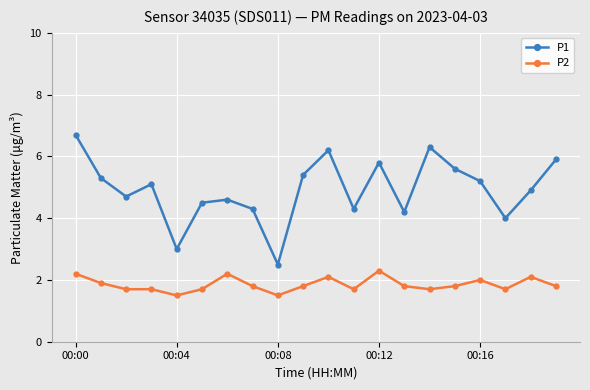

What is the difference between the second highest and minimum values in the P1 series?

3.8